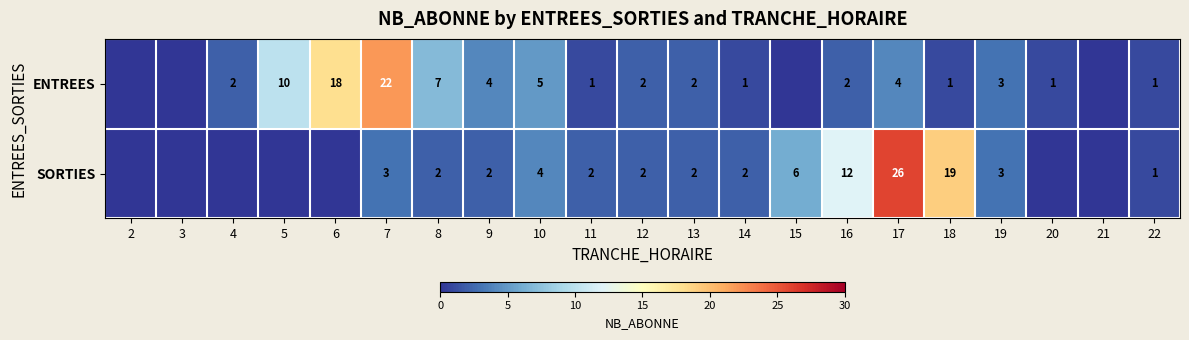

At which category is the sum across all series the highest?

17